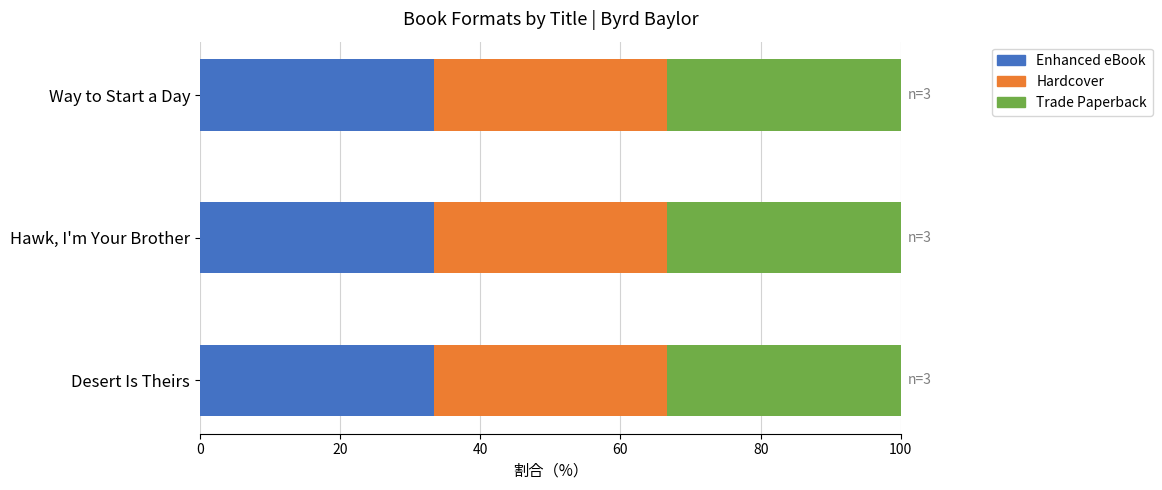

Between Desert Is Theirs and Hawk, I'm Your Brother, which is larger?

Hawk, I'm Your Brother